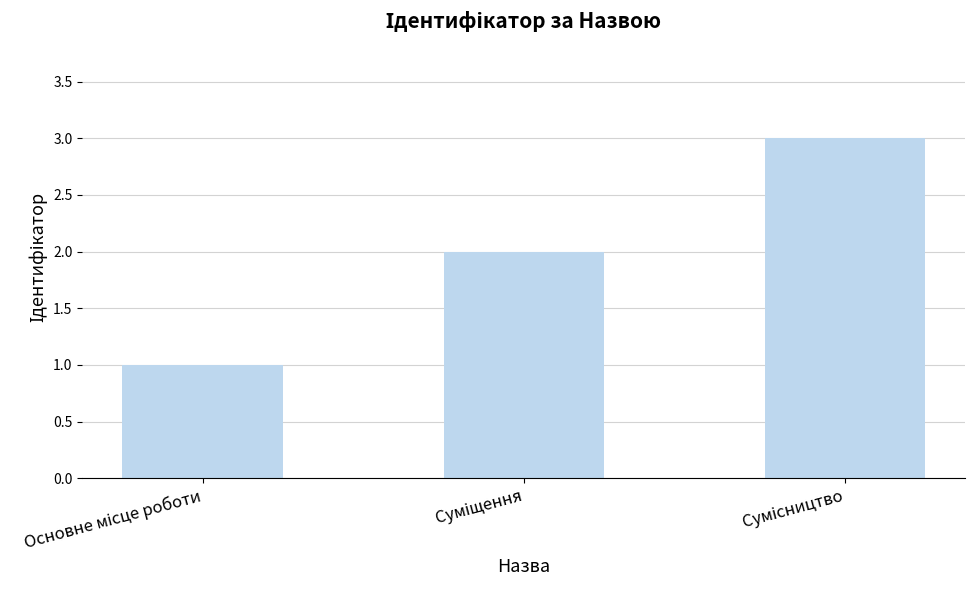

What is the greatest value displayed?

3